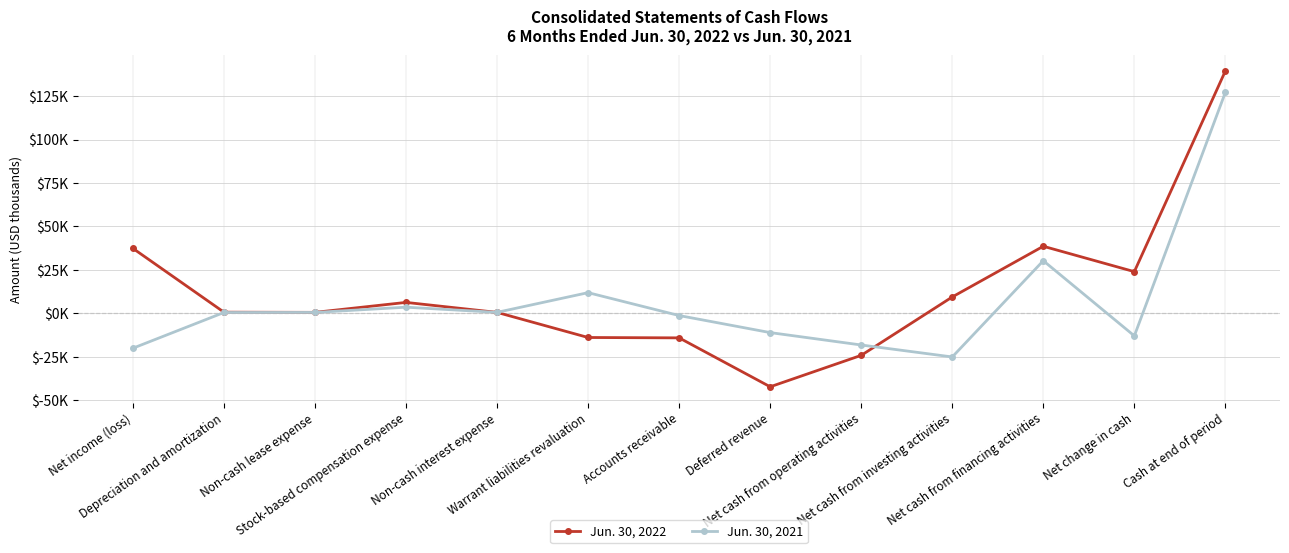

What is the label of the 7th point from the right?

Accounts receivable